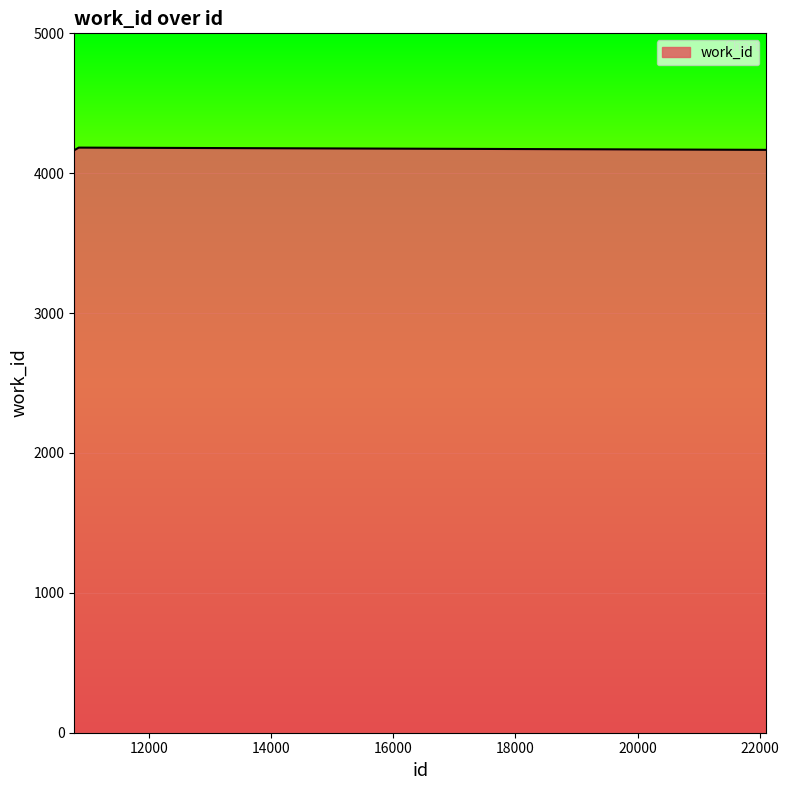

True or false: there are more than 2 points higher than both neighbors.

False